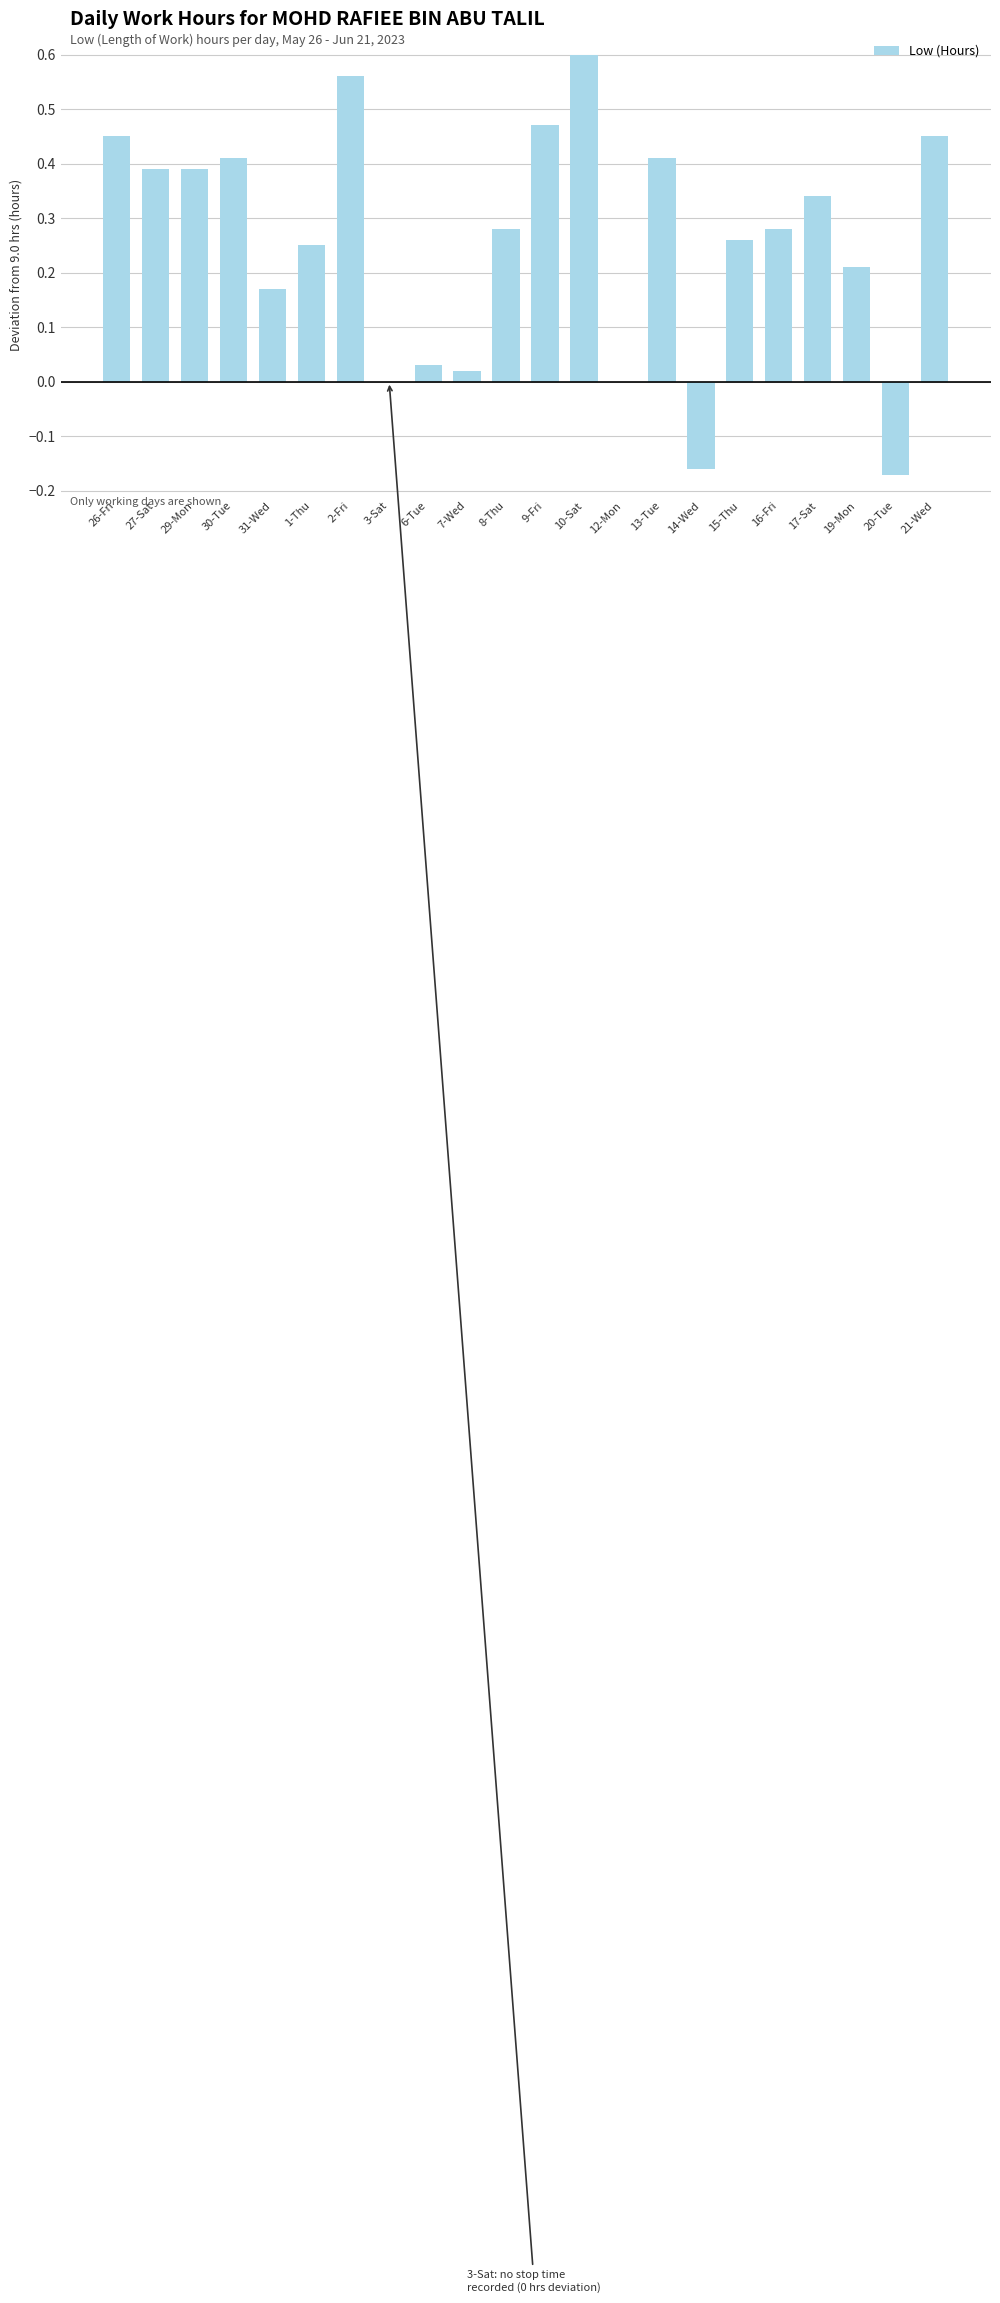

Between 3-Sat and 10-Sat, which is larger?

10-Sat